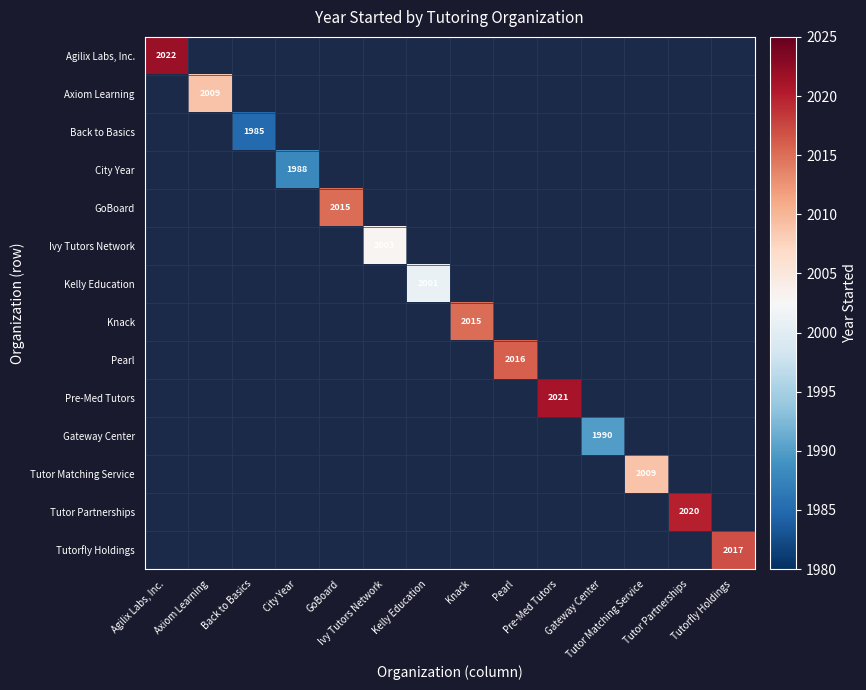

How many data points does each series have?

14